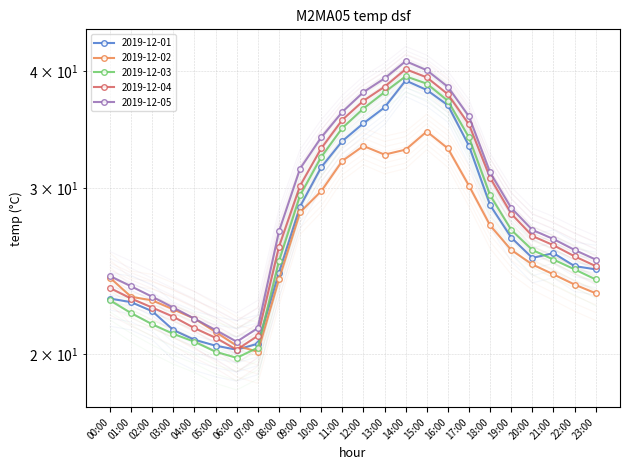

What is the difference between the maximum and second lowest values in the 2019-12-04 series?

19.4